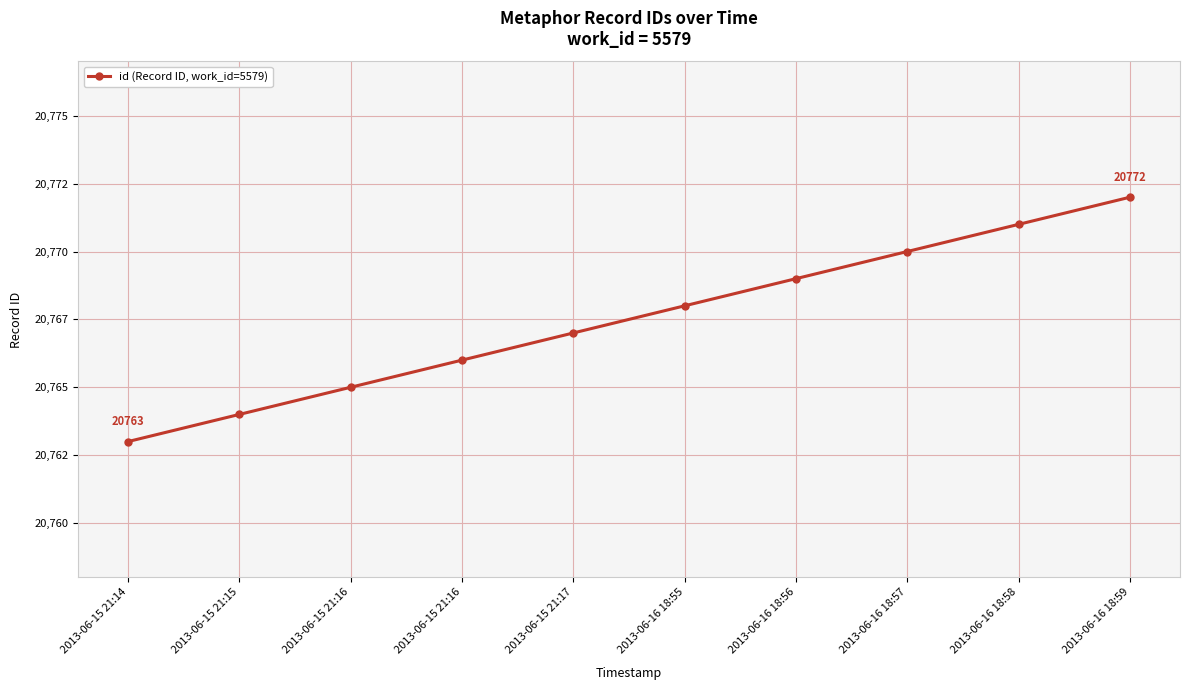

Does the chart have visible grid lines?

Yes